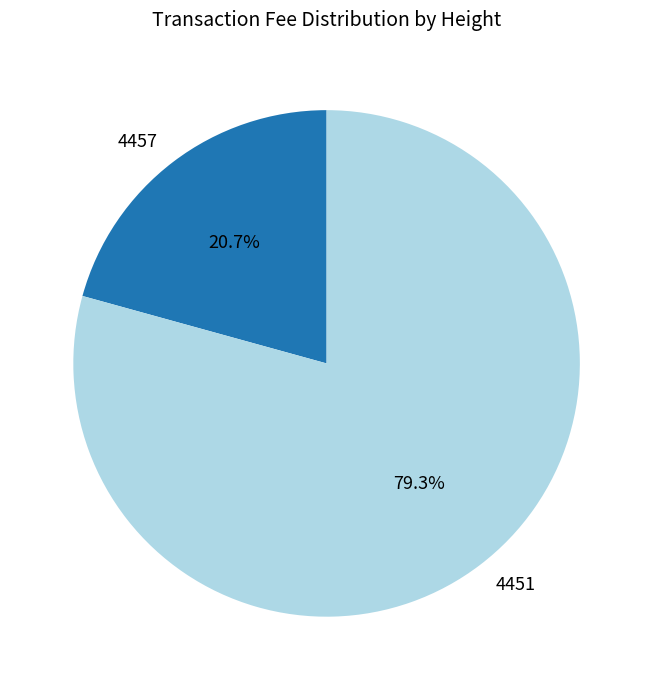

To the nearest percent, what is the difference between the largest and smallest slice percentages?

59%